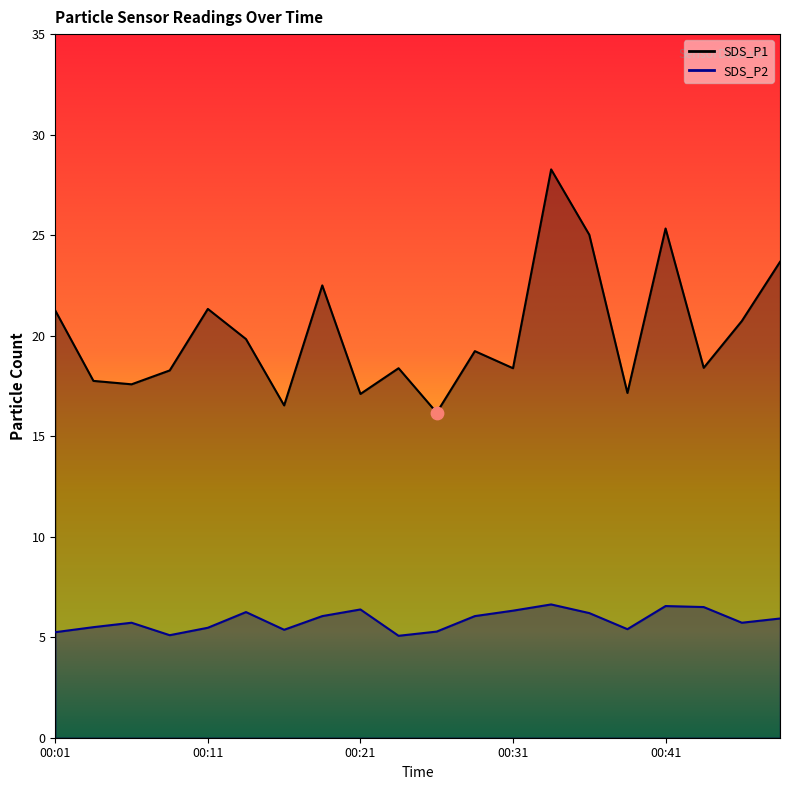

At how many categories does at least one series exceed 15?

20